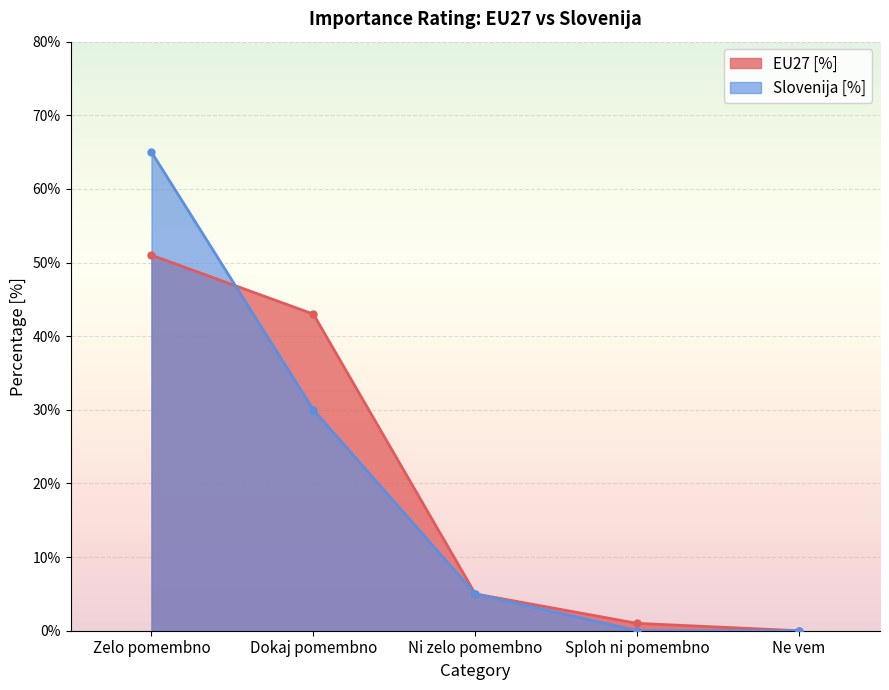

Rank the series by their maximum value, from lowest to highest.

EU27 [%], Slovenija [%]